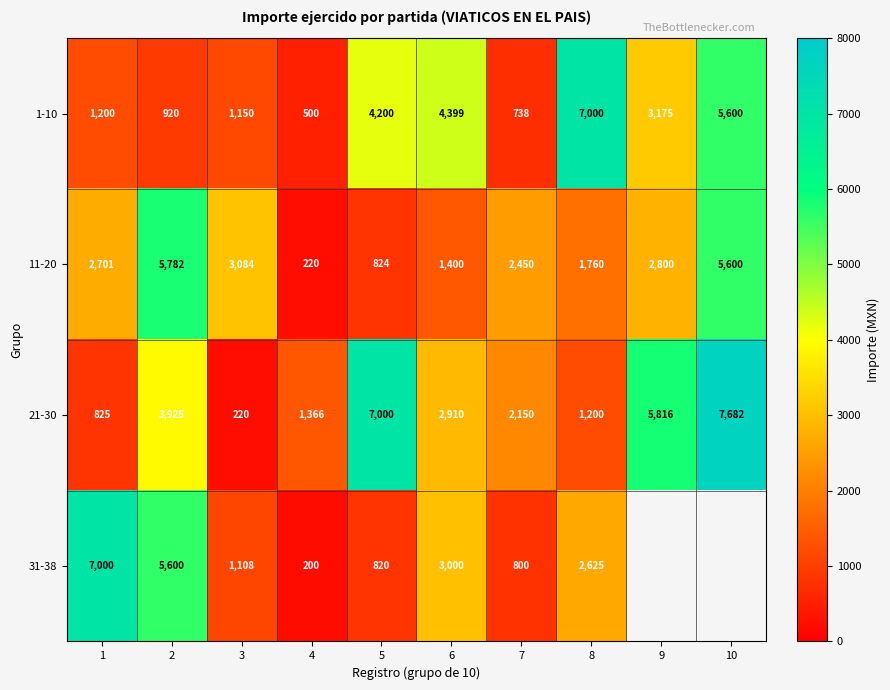

True or false: 11-20 has a value of 5406.1 at 3.

False